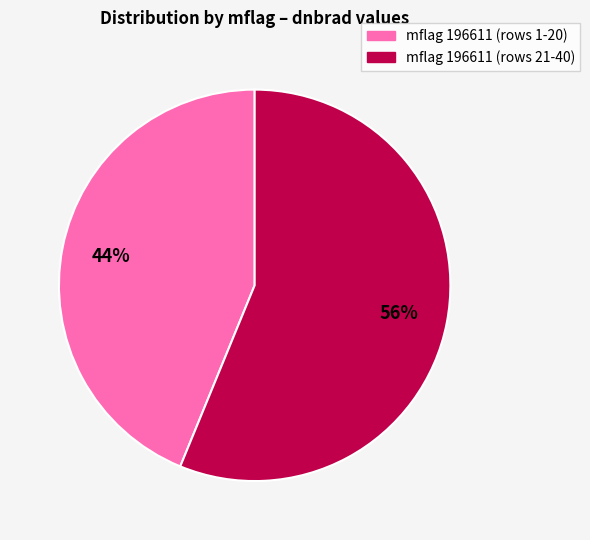

Does any single category account for the majority?

Yes